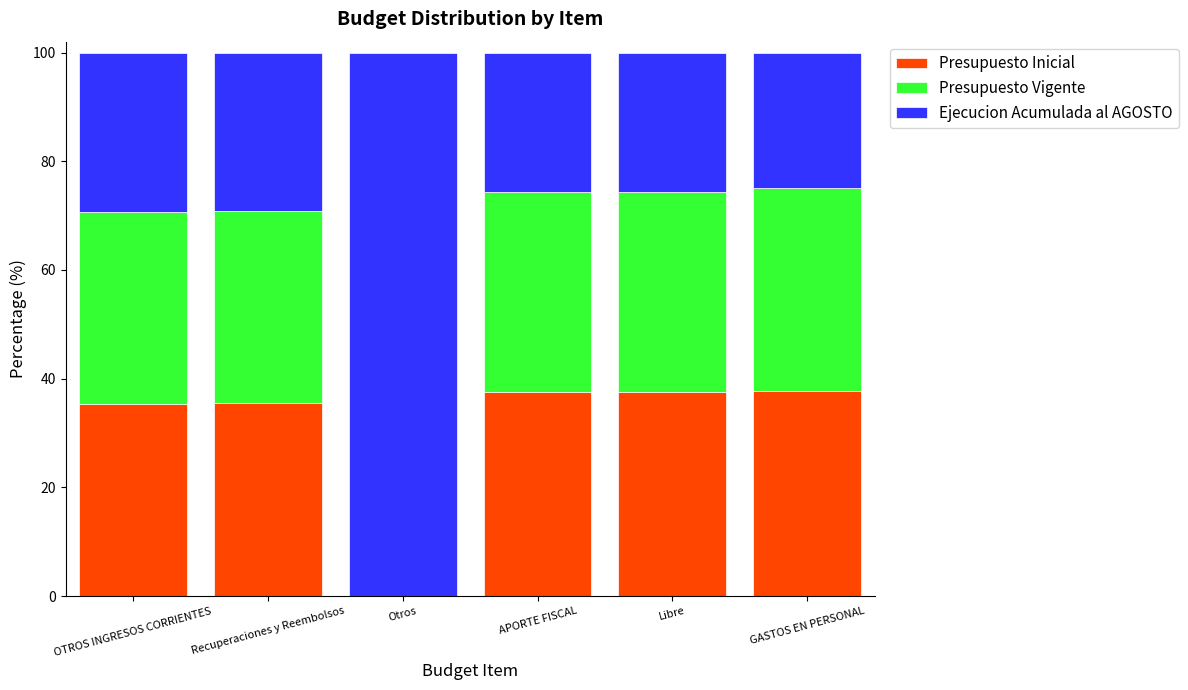

What is the sum of all Presupuesto Inicial values?

183.5